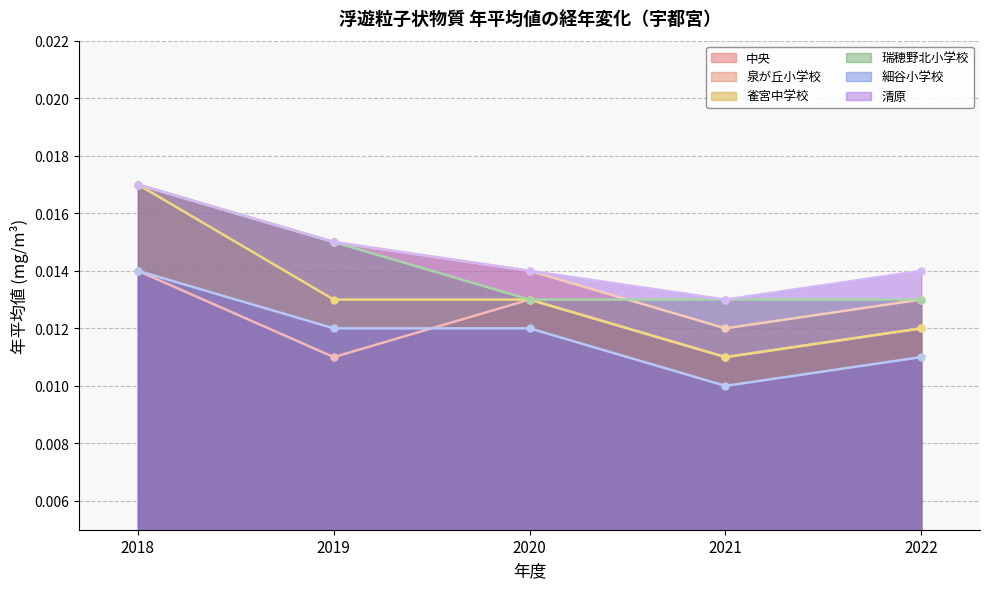

How many interior local valleys does the 清原 series have?

1